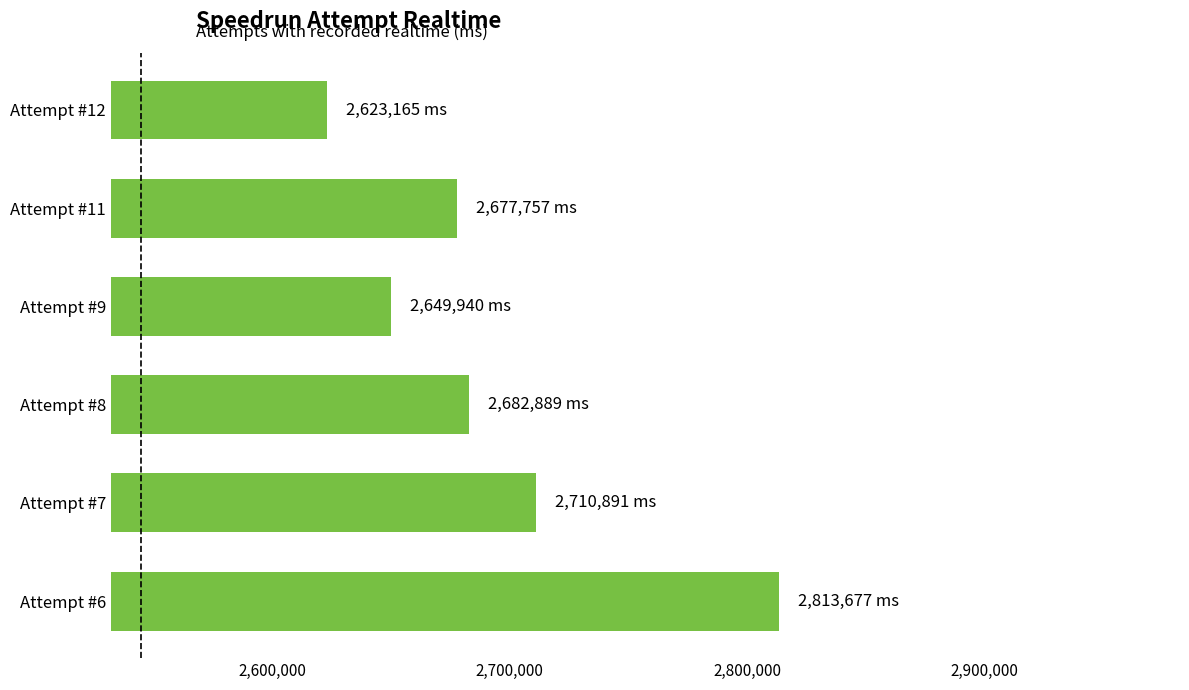

What is the change in value from Attempt #11 to Attempt #9?

-27817